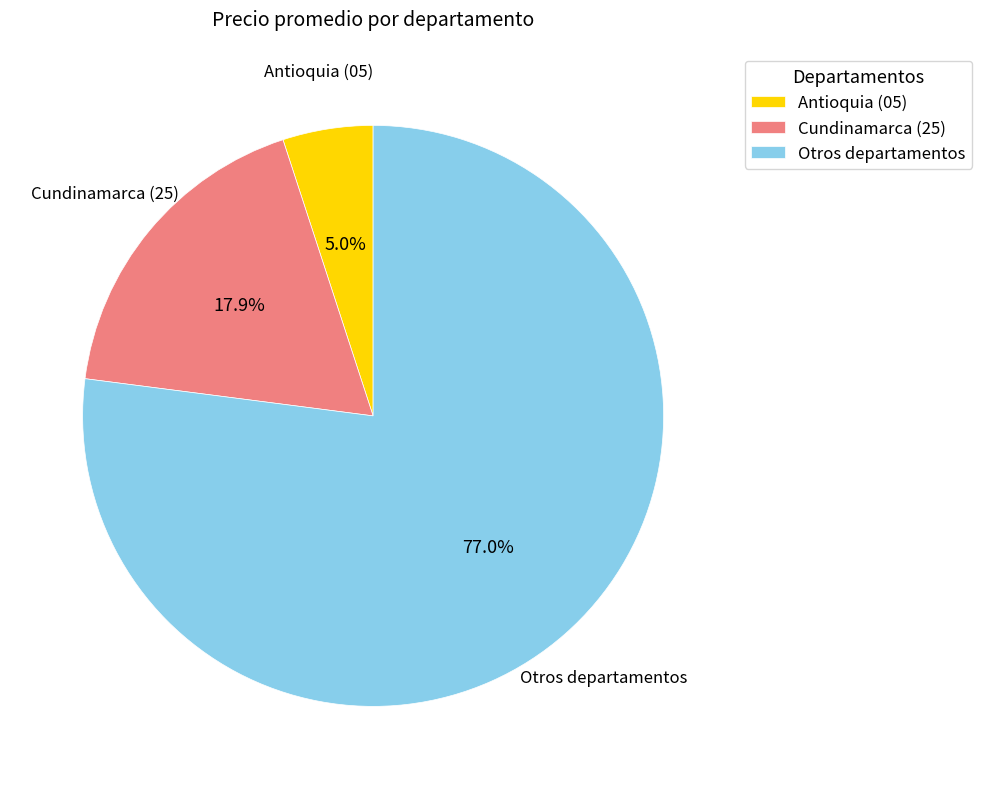

Count the number of slices in the pie.

3